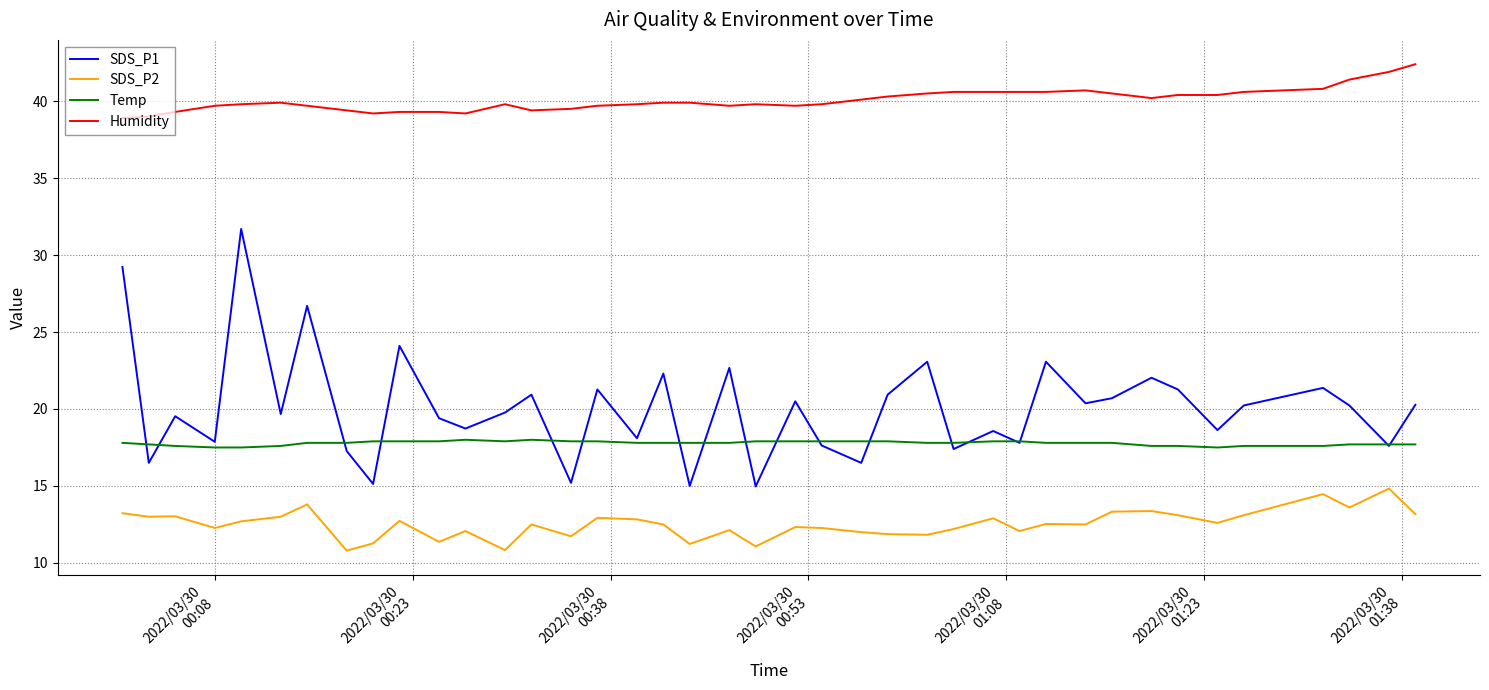

What is the greatest value displayed?

42.4